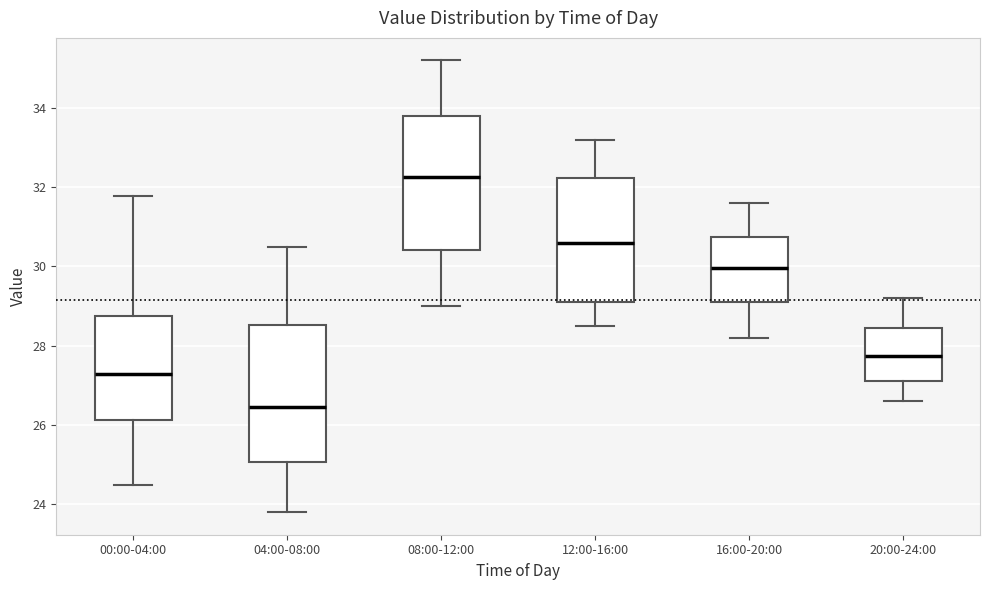

Which box's median line is the lowest?

04:00-08:00